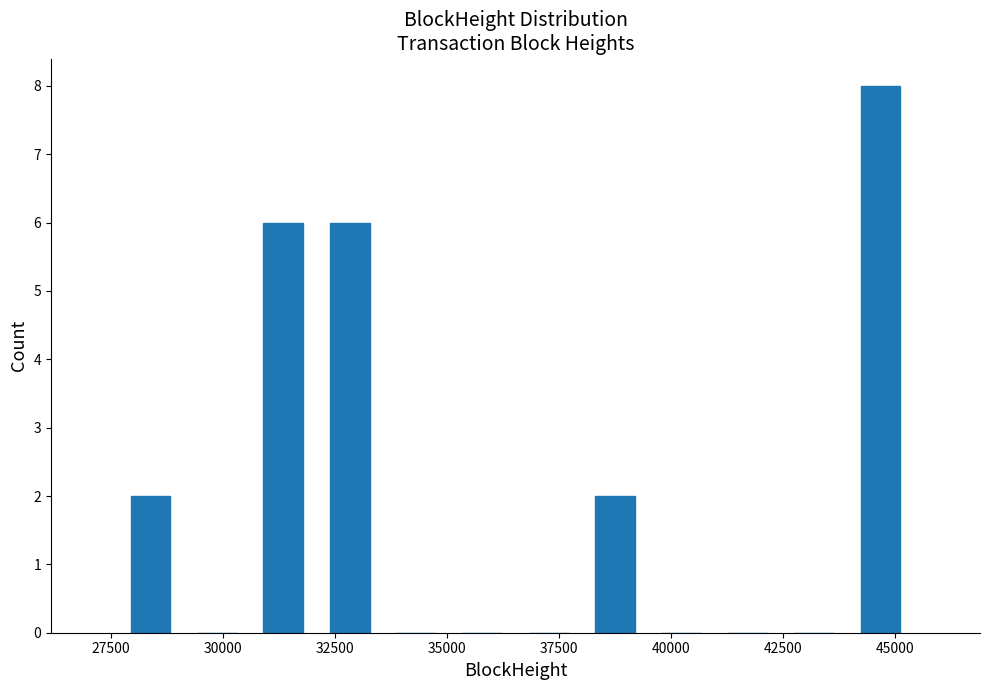

Around what value on the x-axis is the tallest bar? Give the approximate position of its centre, as read against the axis.

44500